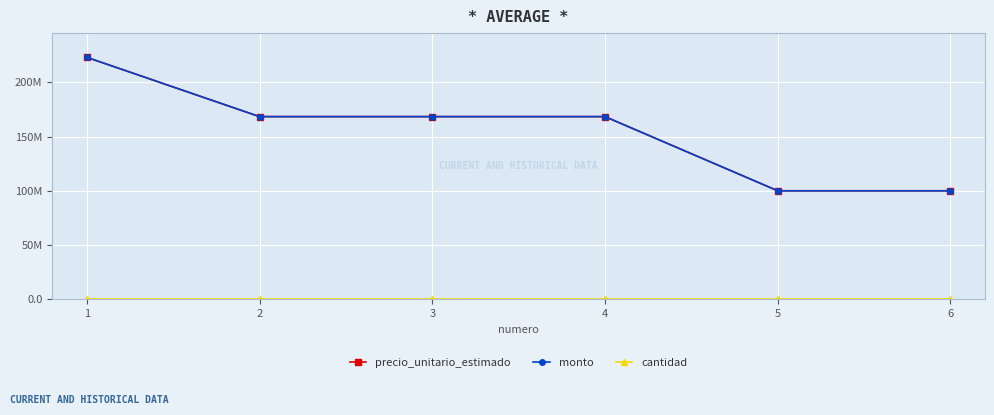

What is the difference between the maximum and minimum values in the monto series?

123056825